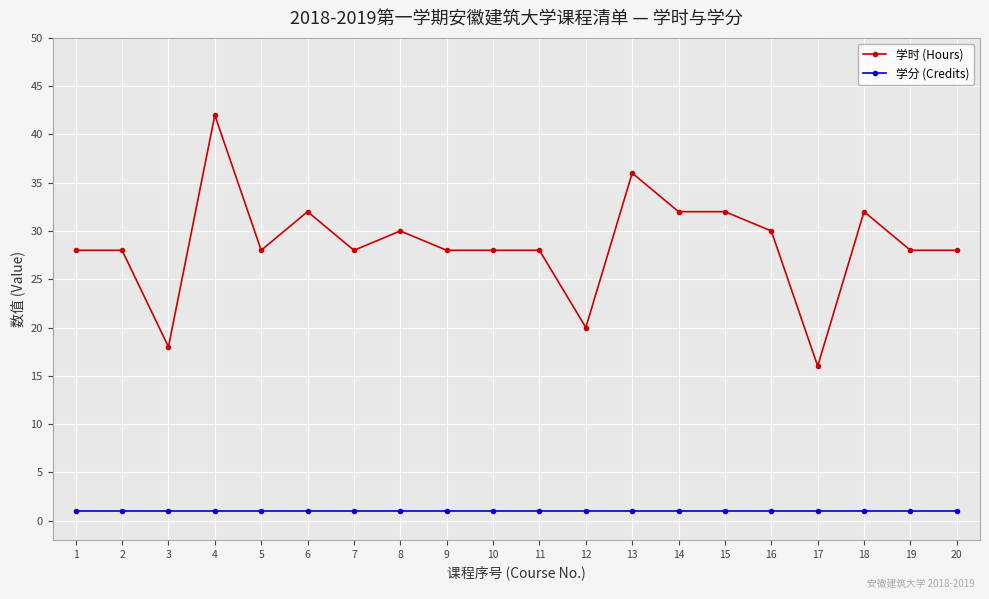

What is the difference between the highest and lowest values at 19?

27